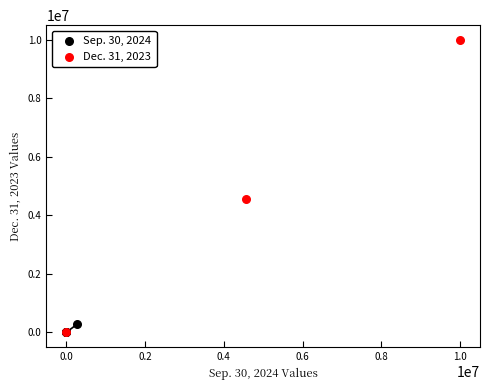

Which series has the widest spread of Y values?

Dec. 31, 2023